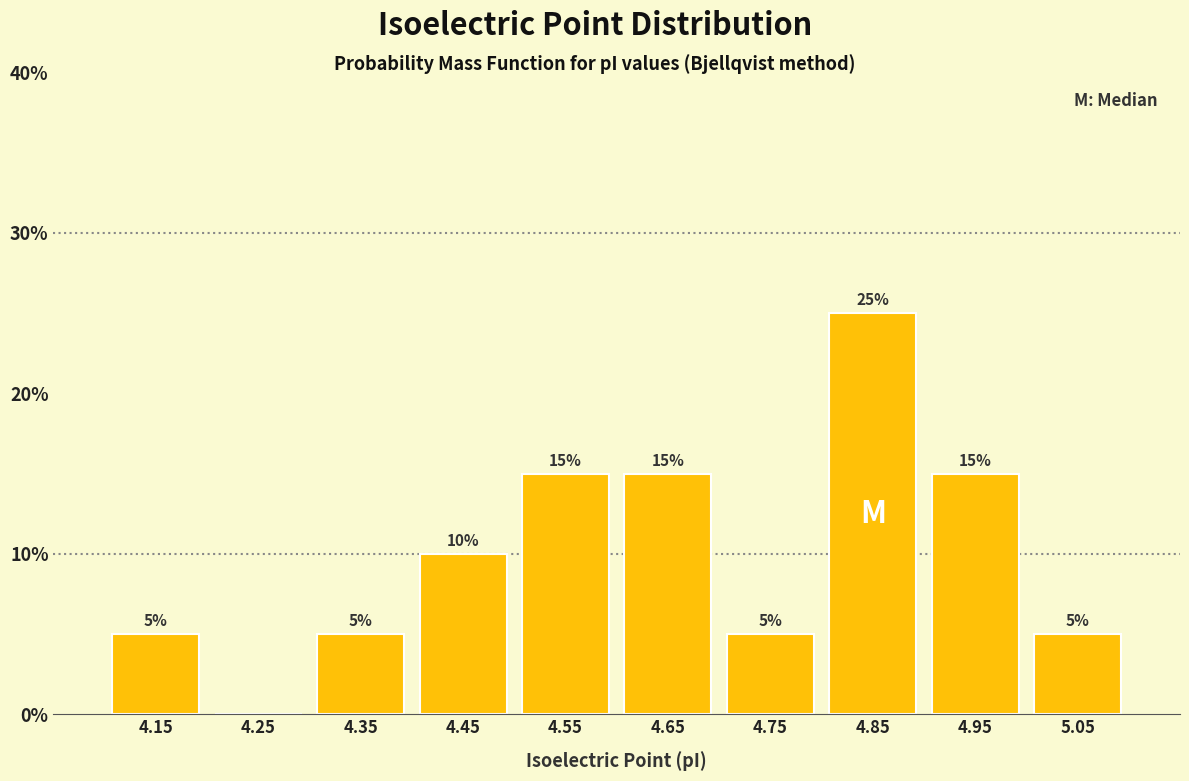

Which range on the x-axis has the tallest bar?

4.8 to 4.9